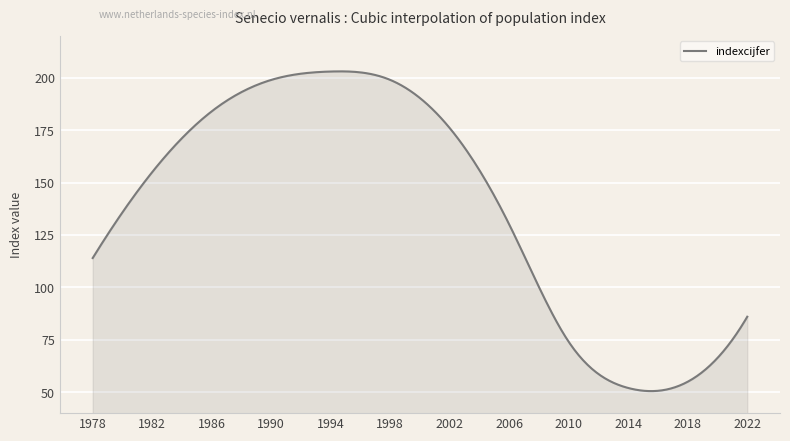

What is the minimum value shown in the chart?

50.5